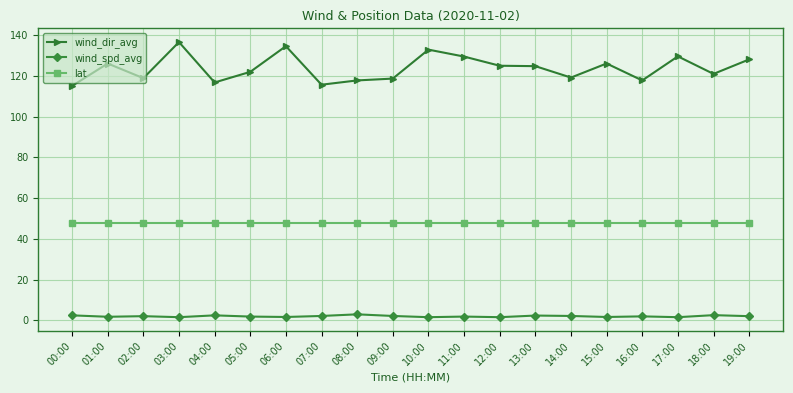

What is the spread (max minus min) of values at 14:00?

116.9